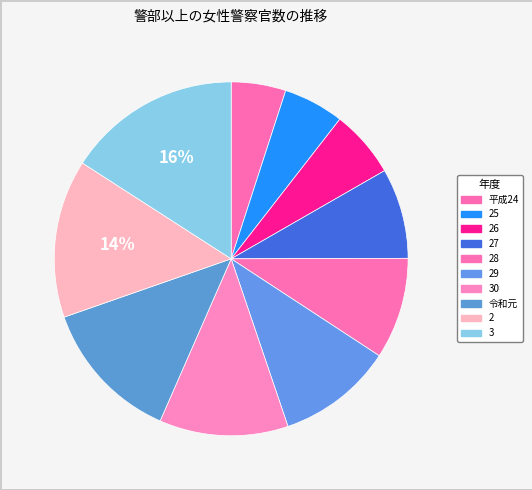

Count the number of slices in the pie.

10